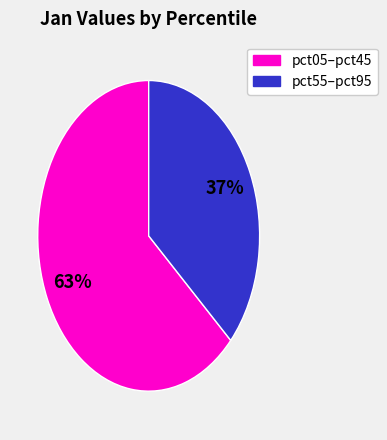

Is there a majority slice in this chart?

Yes